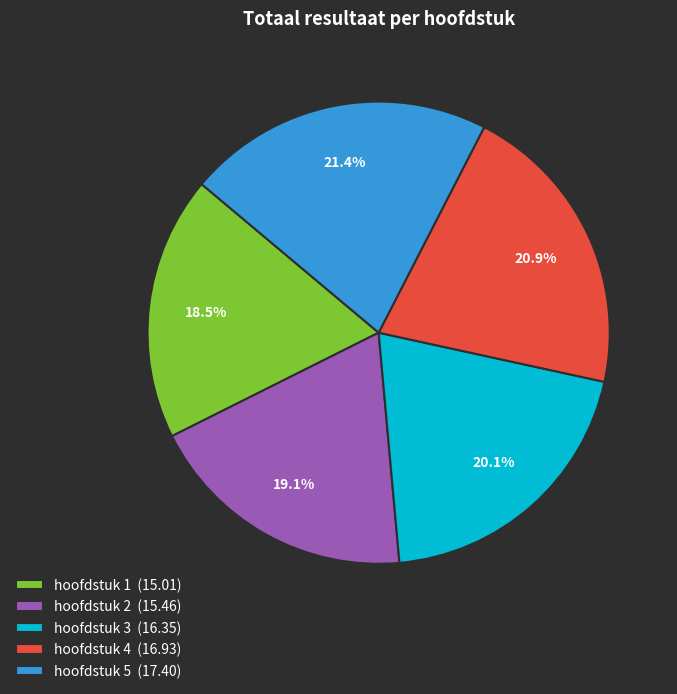

Is the sum of hoofdstuk 3 and hoofdstuk 5 greater than half?

No